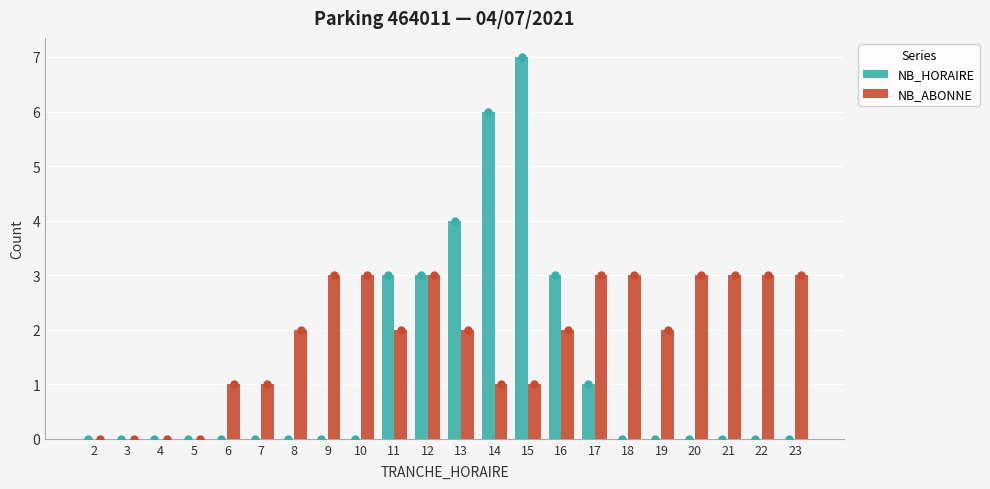

Which series has the largest total across all categories?

NB_ABONNE